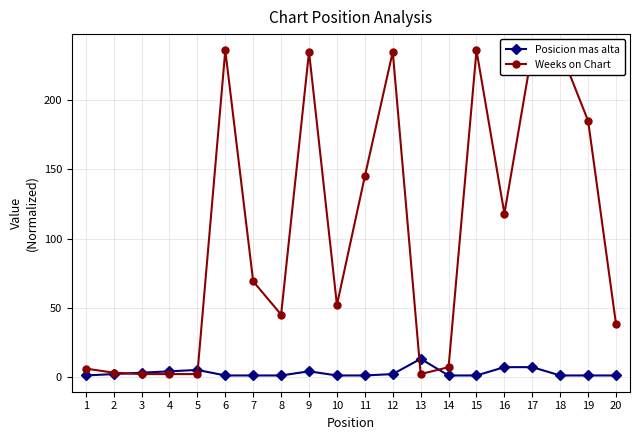

Which series has the largest range (max minus min)?

Weeks on Chart